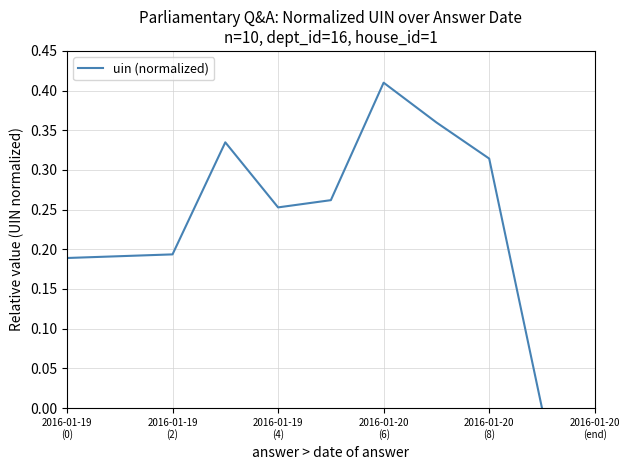

What is the sum of all values?

2.5